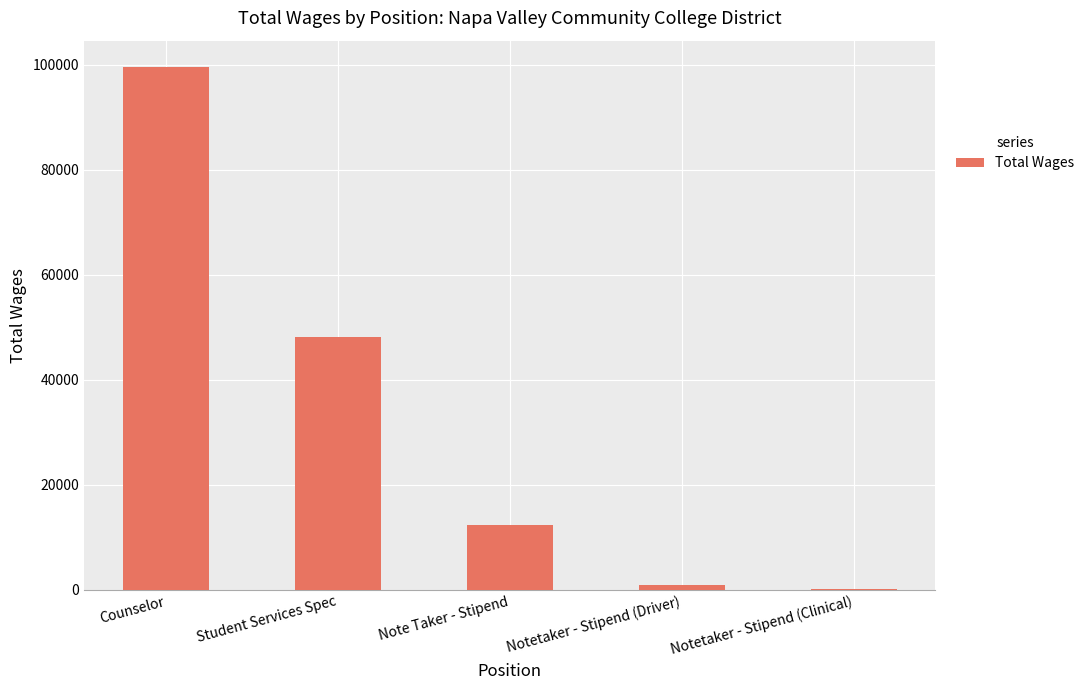

Which has a higher value, Notetaker - Stipend (Clinical) or Student Services Spec?

Student Services Spec